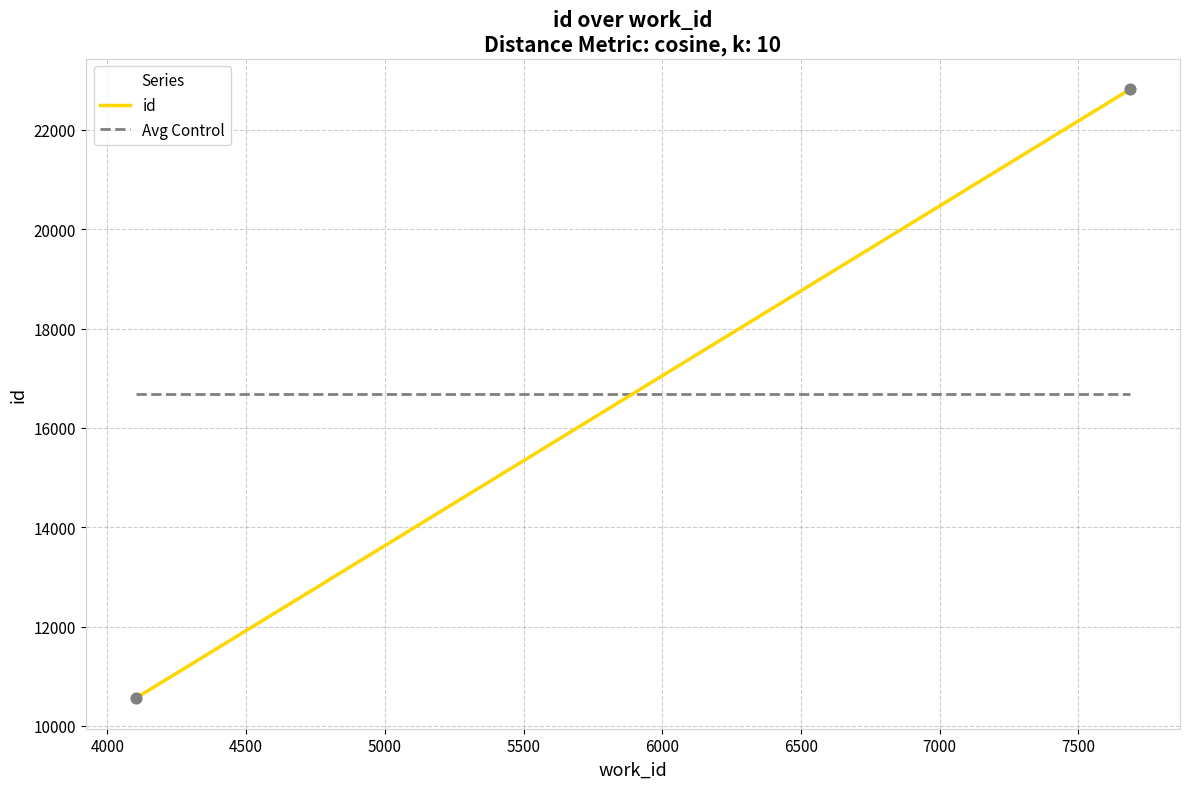

What is the range of X values (max minus min)?

3585